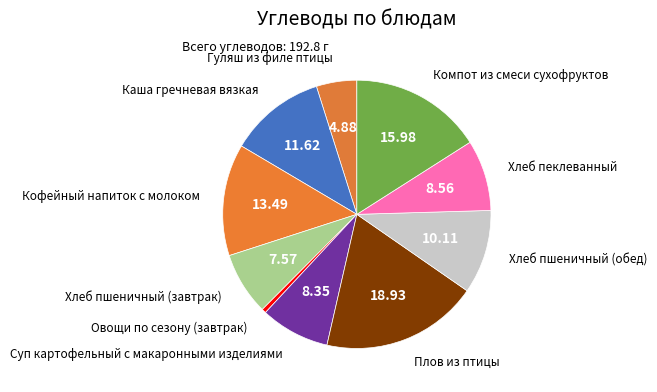

Combined, do Гуляш из филе птицы and Компот из смеси сухофруктов account for over 50%?

No